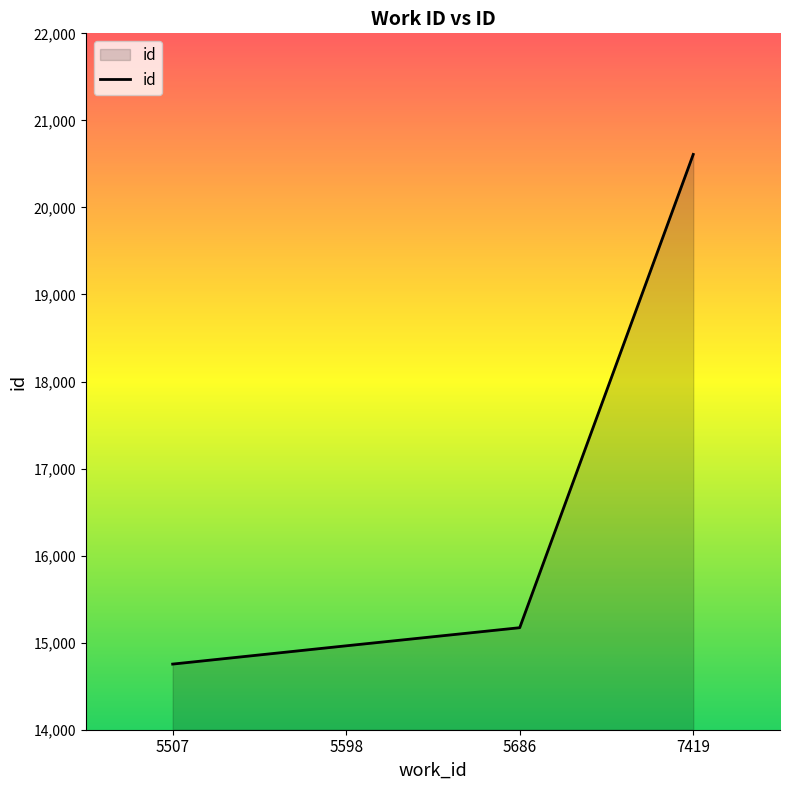

Reading left to right, extract all data points from this chart.

5507=14754	5598=14964	5686=15172	7419=20609